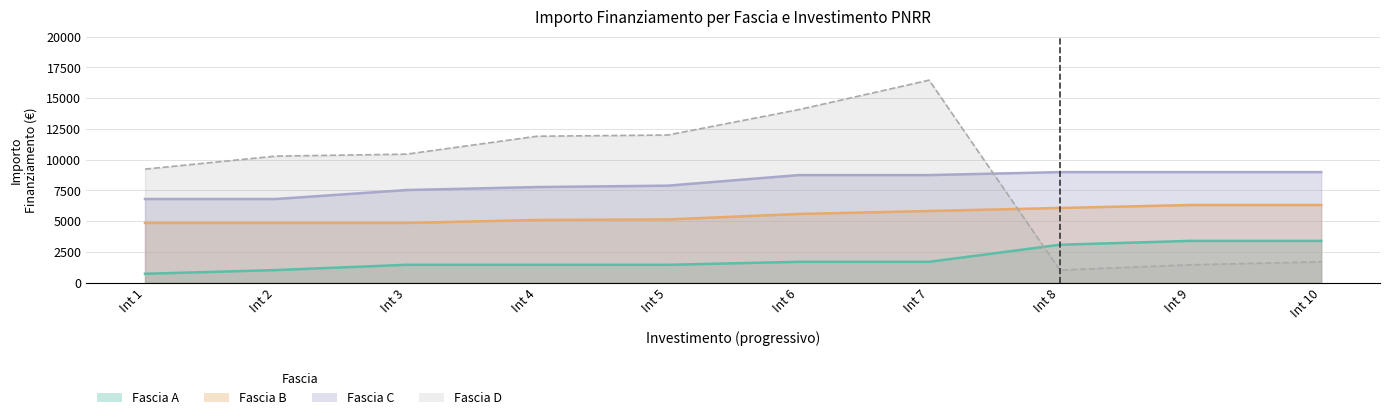

What is the spread (max minus min) of values at 1.4?

8505